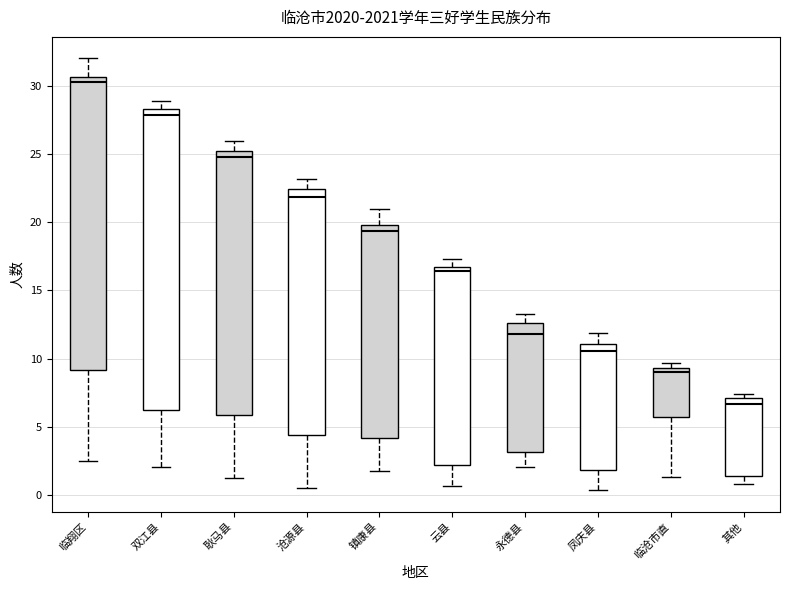

Where does the lower whisker of the box for 云县 end on the y-axis? The values are not printed on the chart, so give them approximately, as read against the axis.

0.5